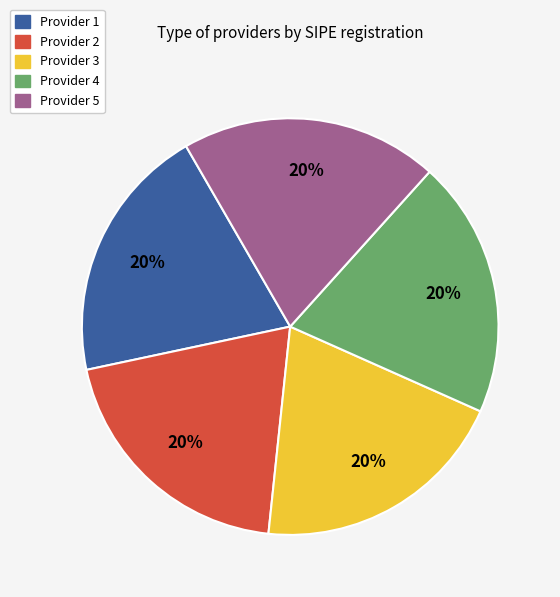

To the nearest percent, what is the average slice percentage?

20%